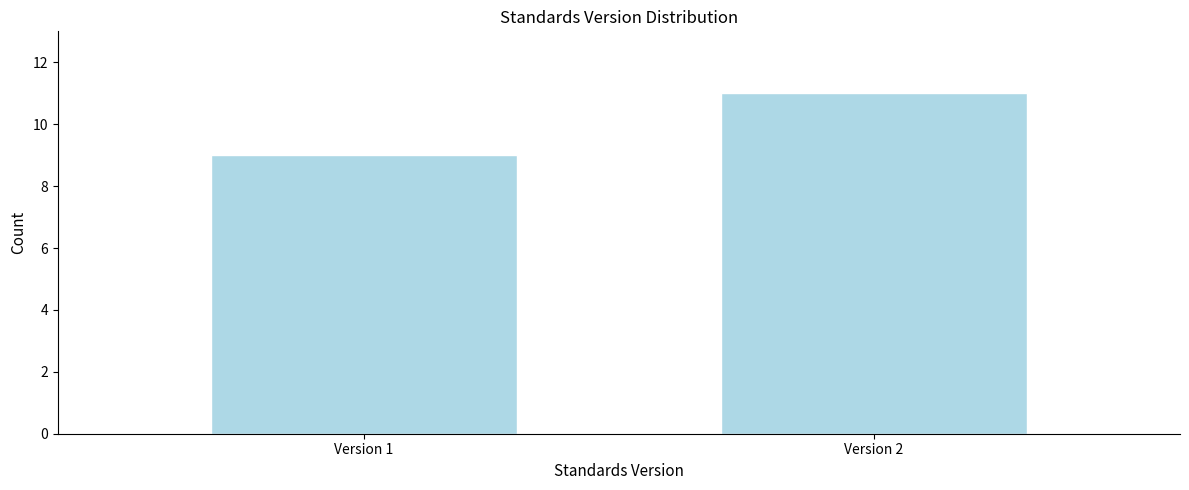

Reading left to right, what are all the values shown in this chart?

Version 1=9	Version 2=11